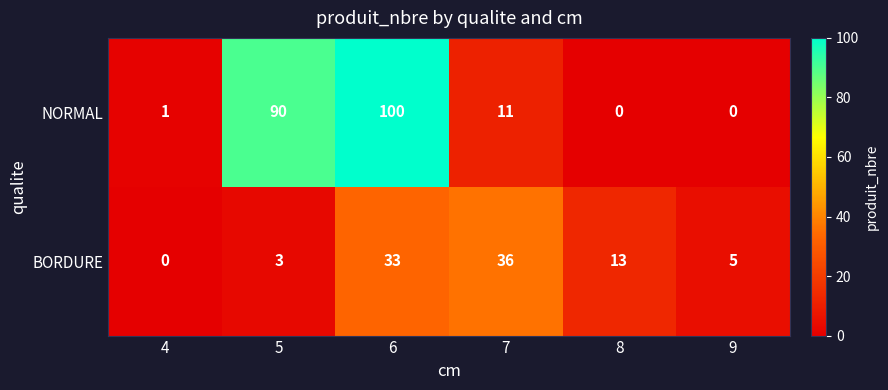

What is the difference between the maximum and minimum values in the BORDURE series?

36